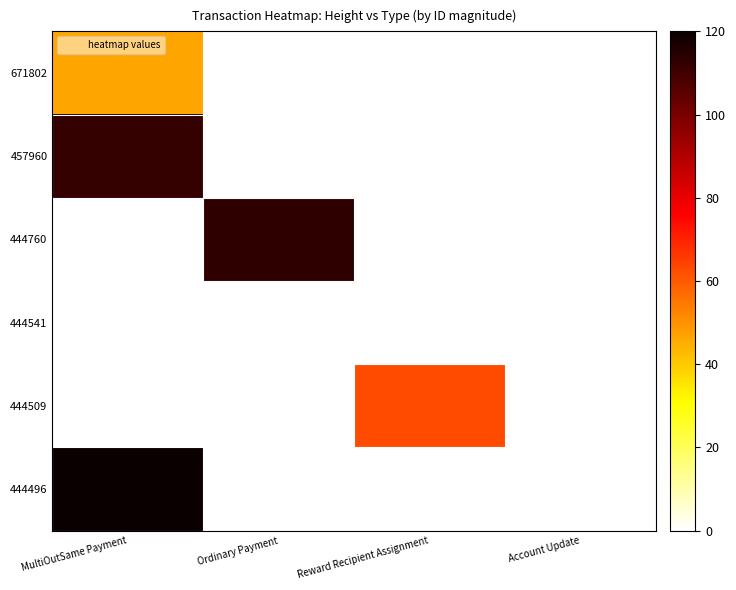

Rank the series at Reward Recipient Assignment from lowest to highest value.

671802, 457960, 444760, 444541, 444496, 444509